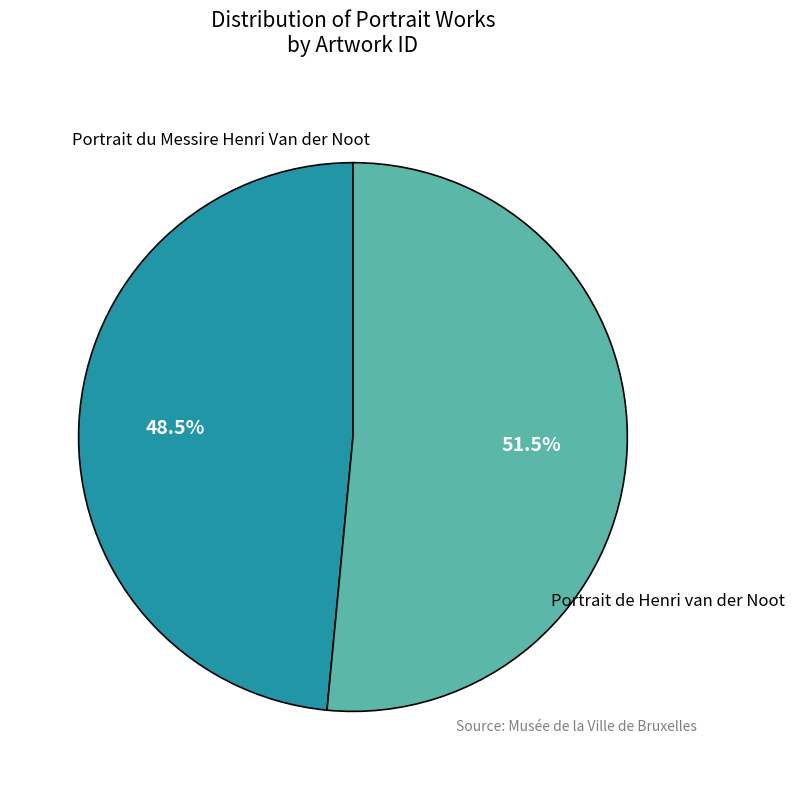

Combined, do Portrait de Henri van der Noot and Portrait du Messire Henri Van der Noot account for over 50%?

Yes